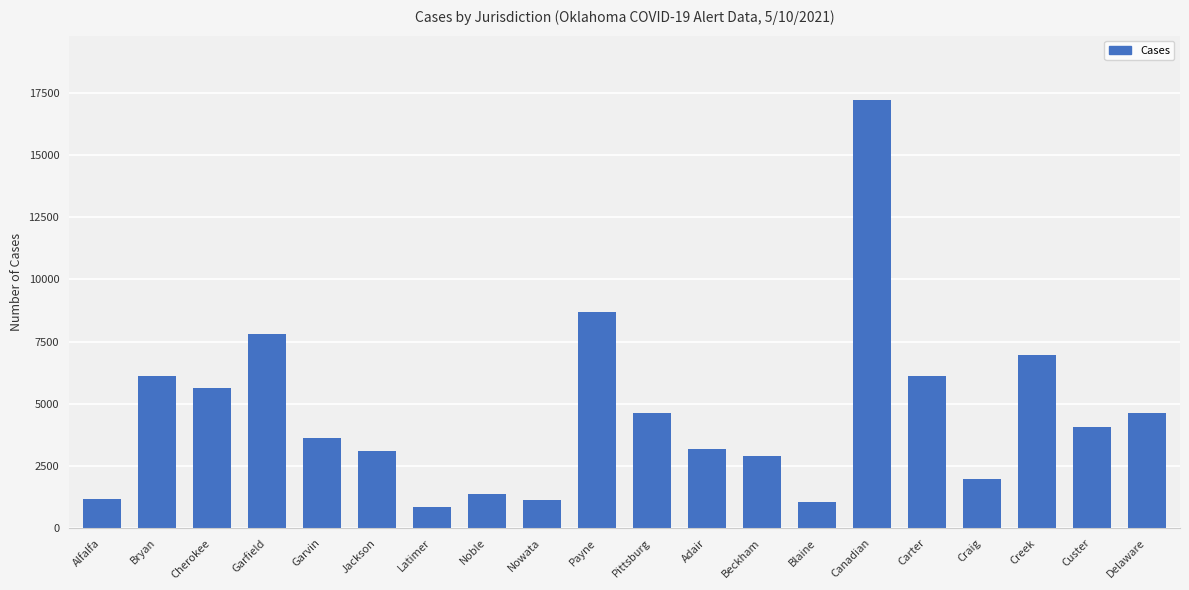

What is the value of the 15th bar from the left?

17220